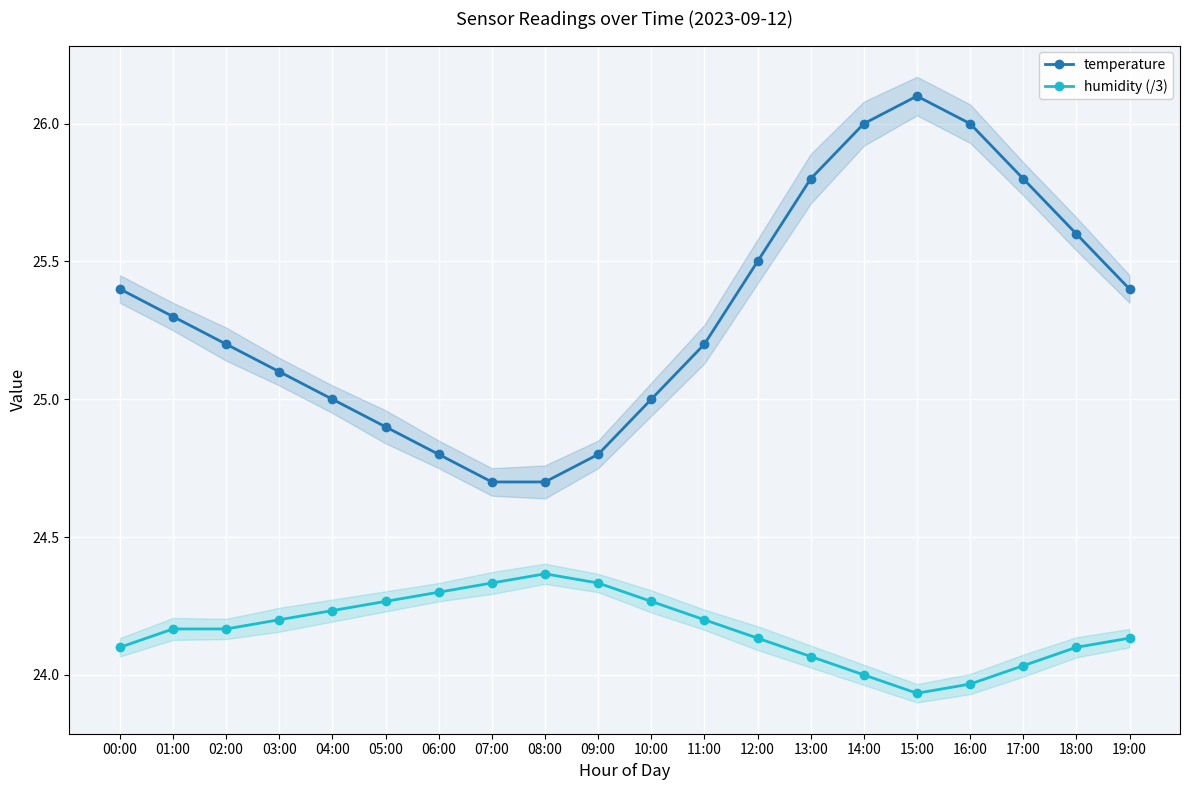

True or false: humidity (/3) and temperature cross at least once.

False